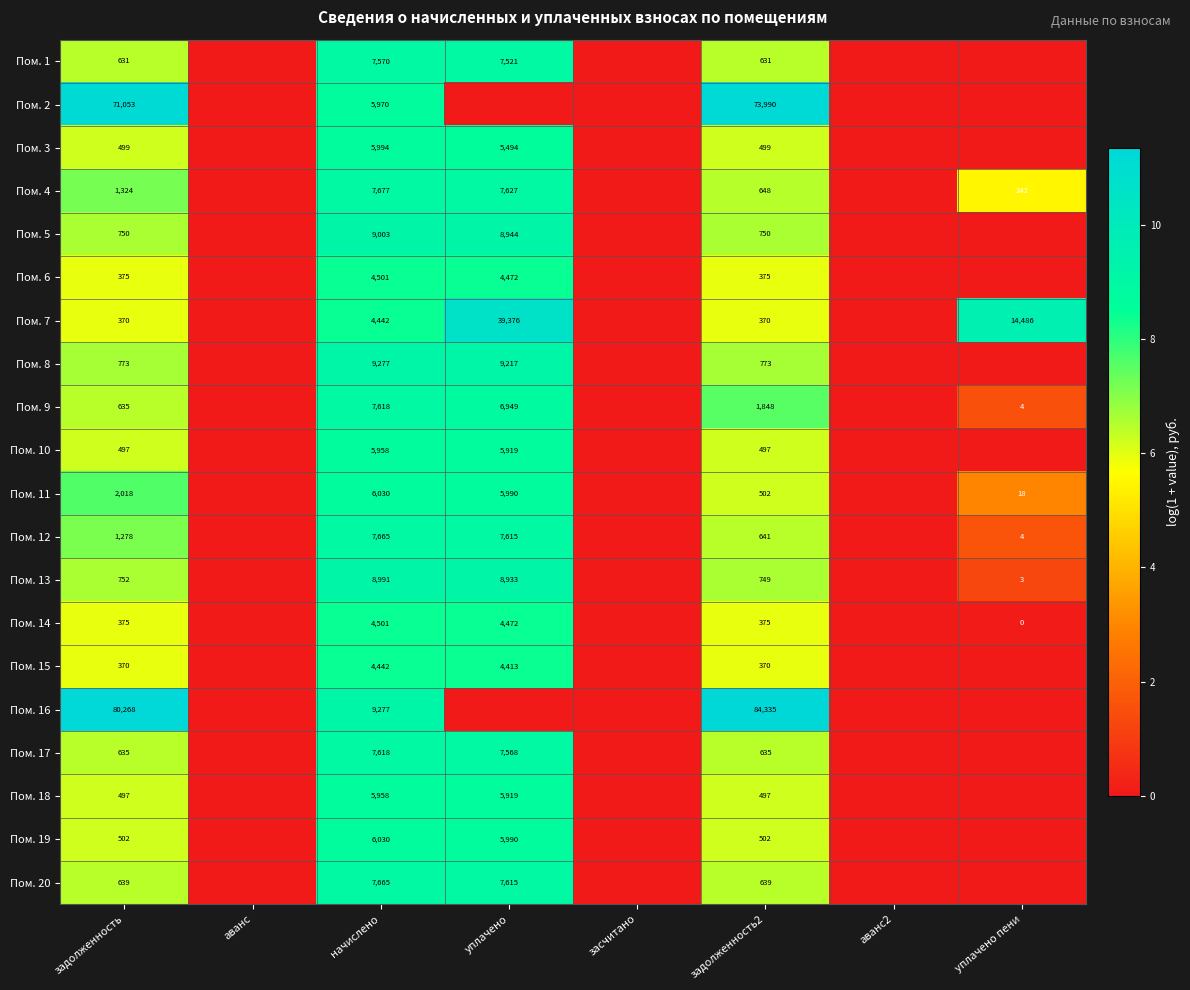

How many series are shown in this chart?

20